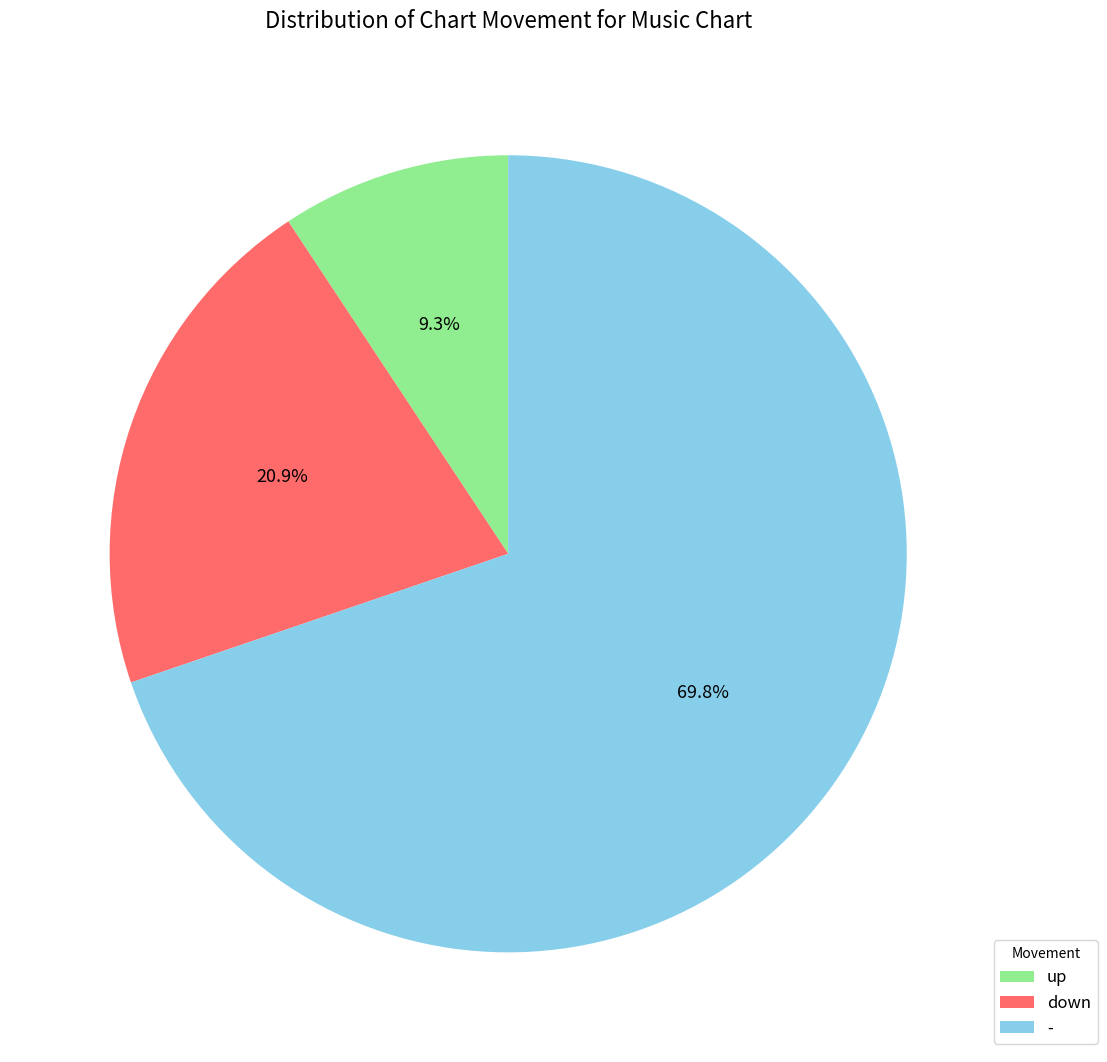

How many segments does this pie chart have?

3